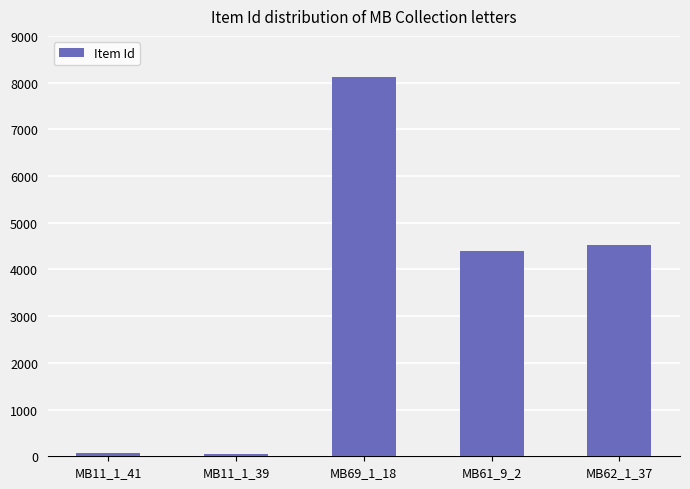

What is the sum of all values?

17155